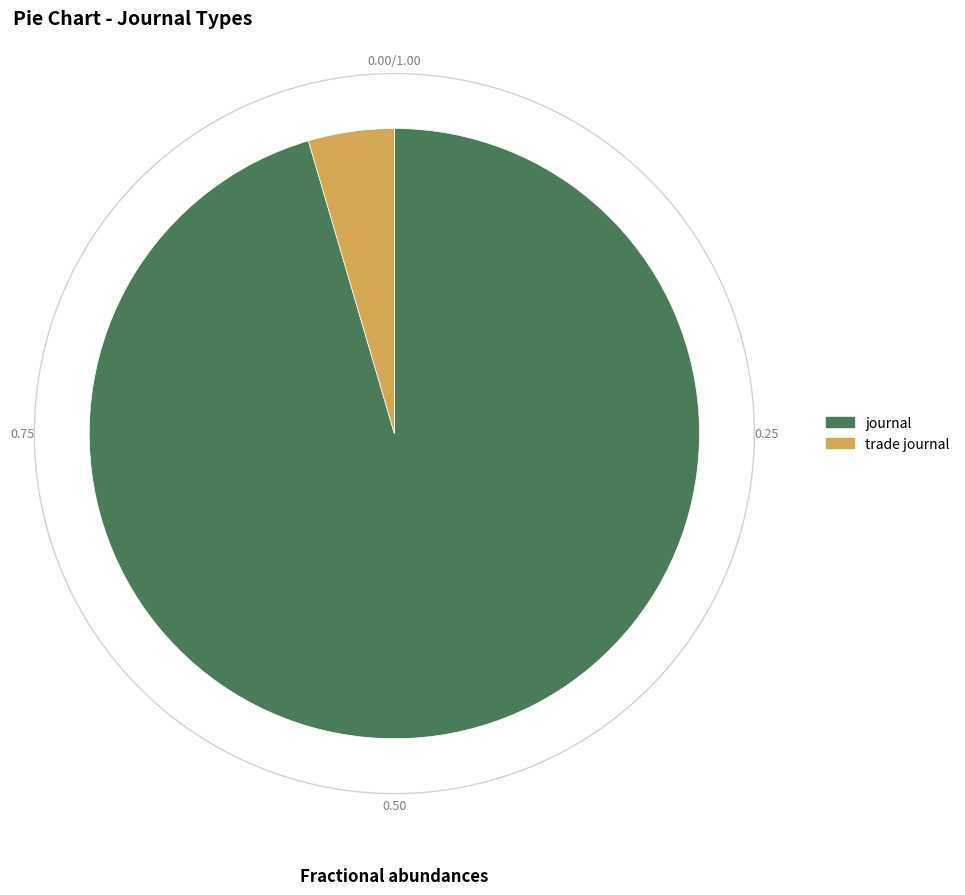

Is it true that journal is 85% of the pie?

False